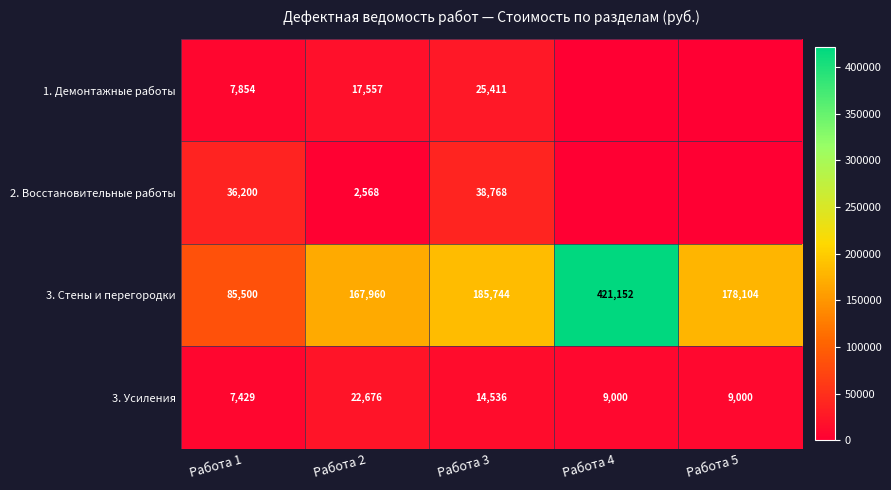

How many categories are shown in the chart?

5